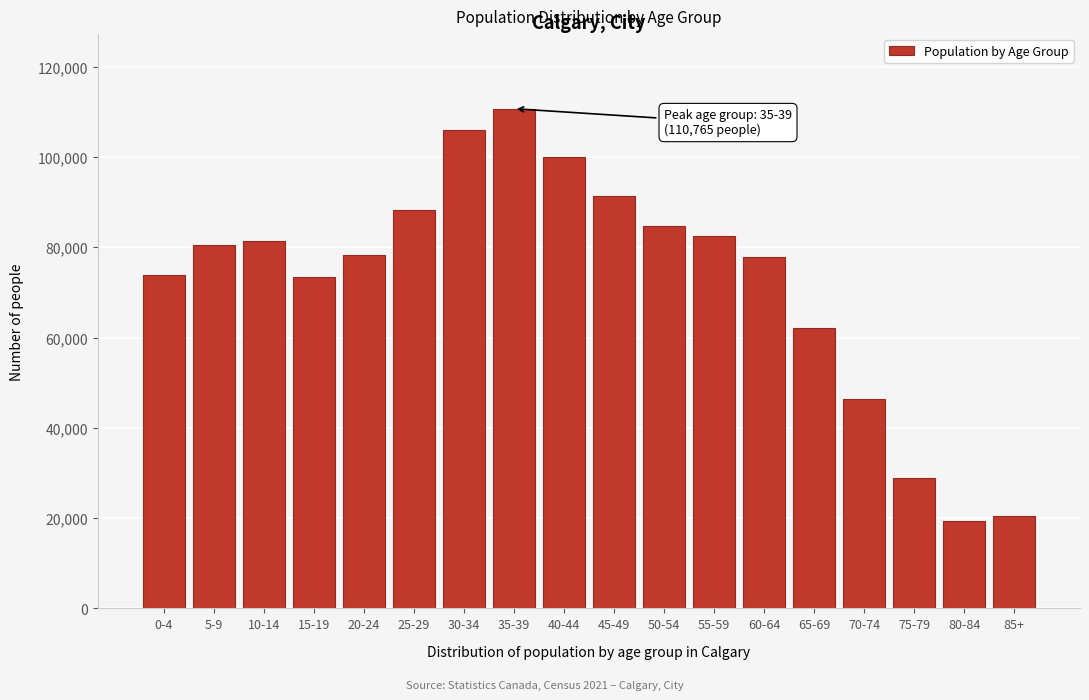

At which label is the value closest to 65085?

65-69